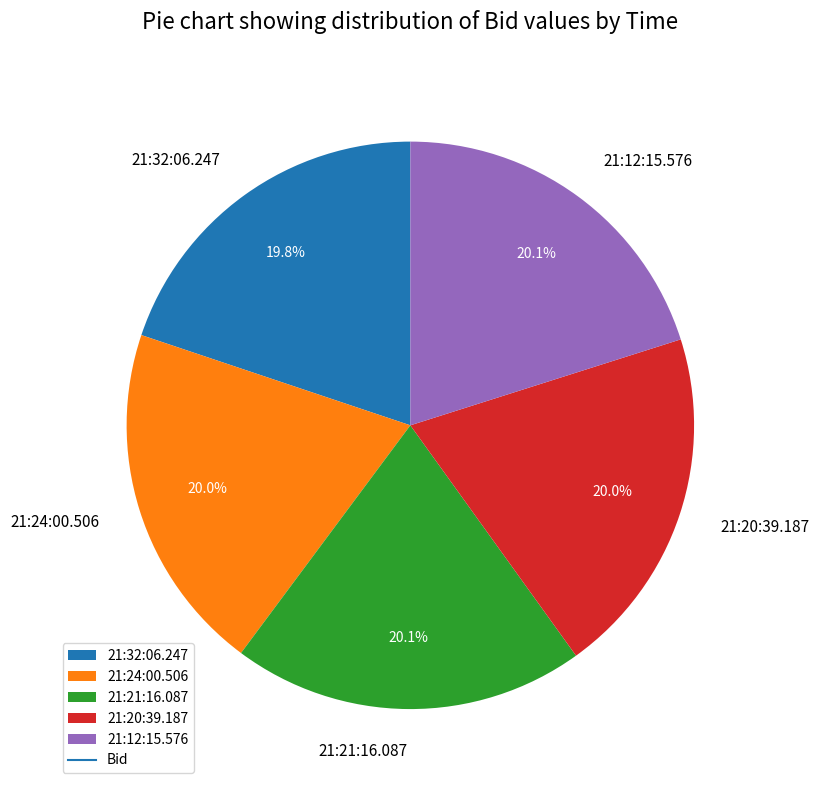

Is there any slice that represents more than half of the pie?

No